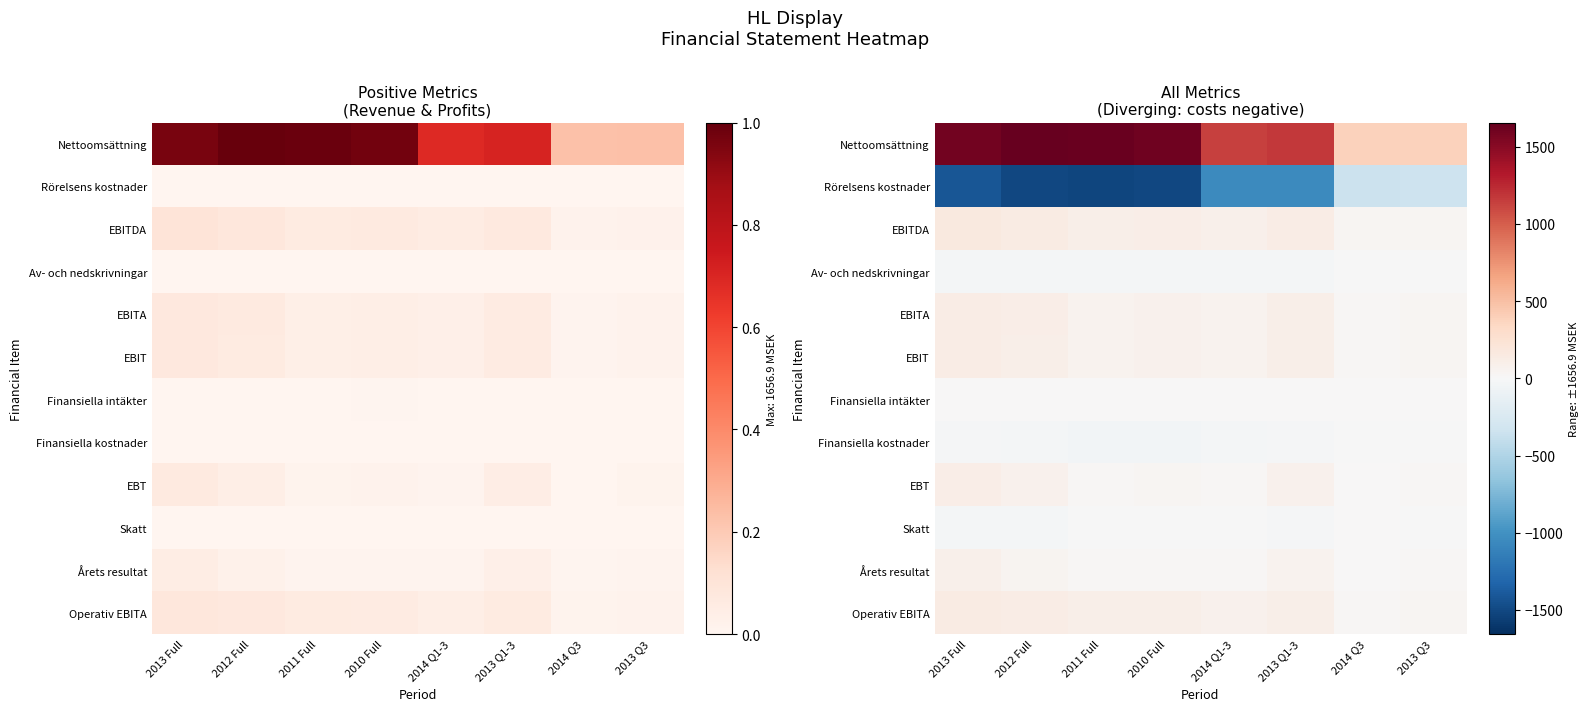

Rank the series at 2013 Q3 from lowest to highest value.

Rörelsens kostnader, Av- och nedskrivningar, Skatt, Finansiella kostnader, Finansiella intäkter, Årets resultat, EBT, EBIT, EBITA, Operativ EBITA, EBITDA, Nettoomsättning